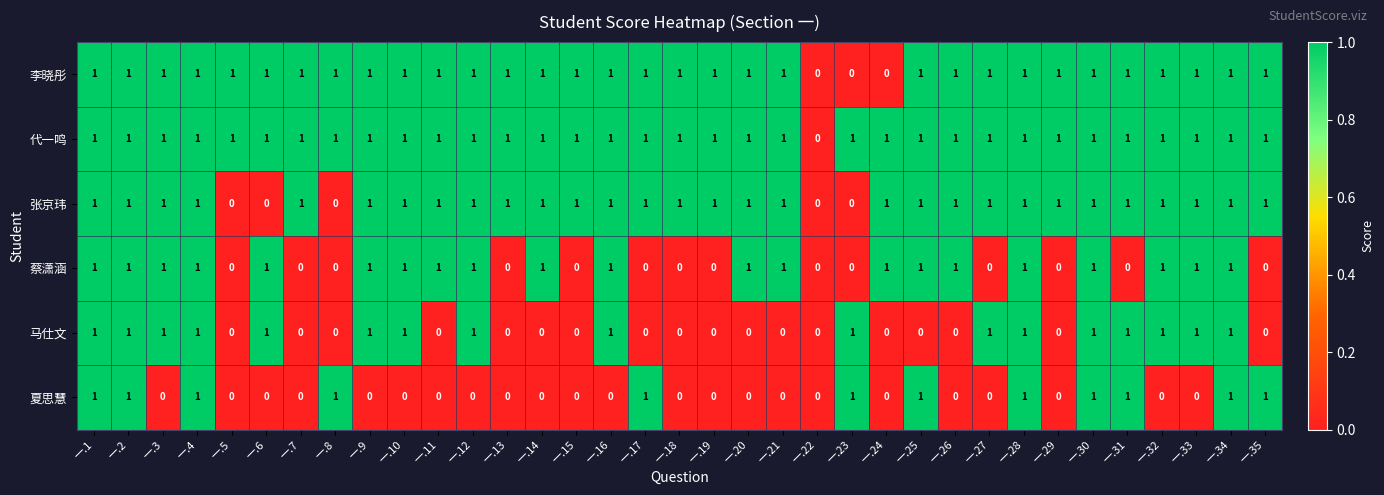

The value of 夏思慧 at 一.8 is 1. True or false?

True